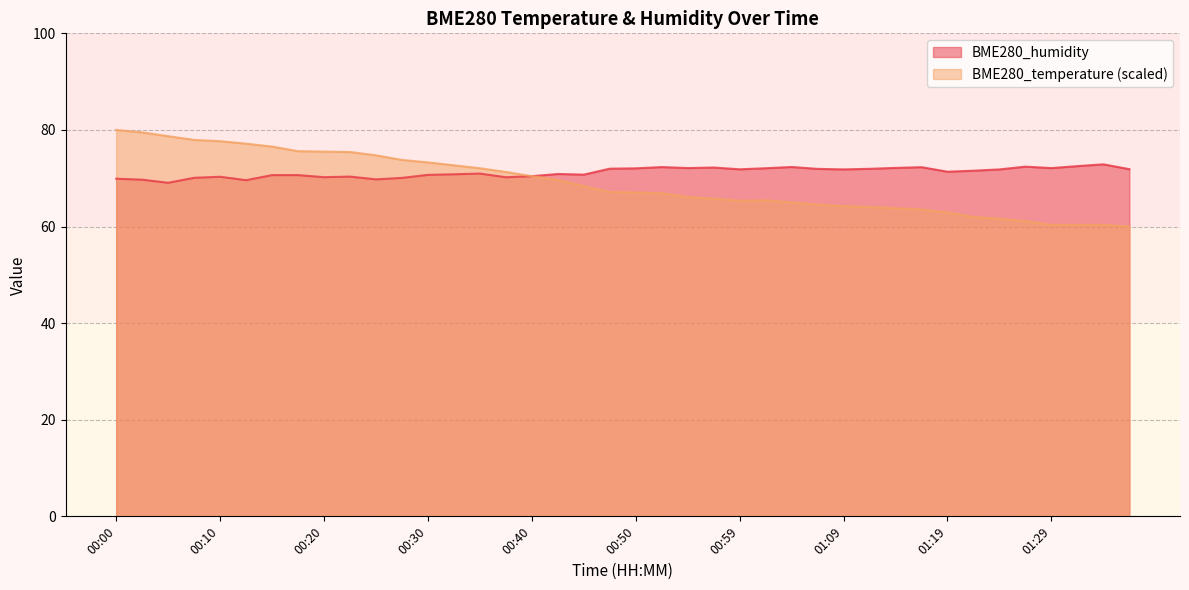

Which series has the largest total across all categories?

BME280_humidity